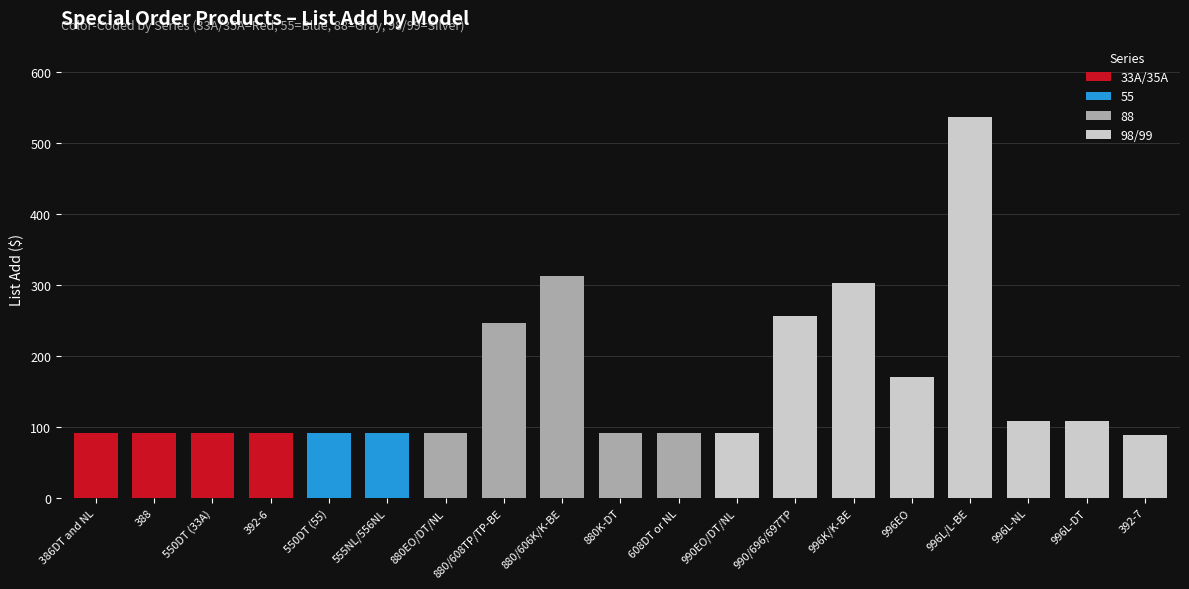

Where does the data first go above 92?

880/608TP/TP-BE